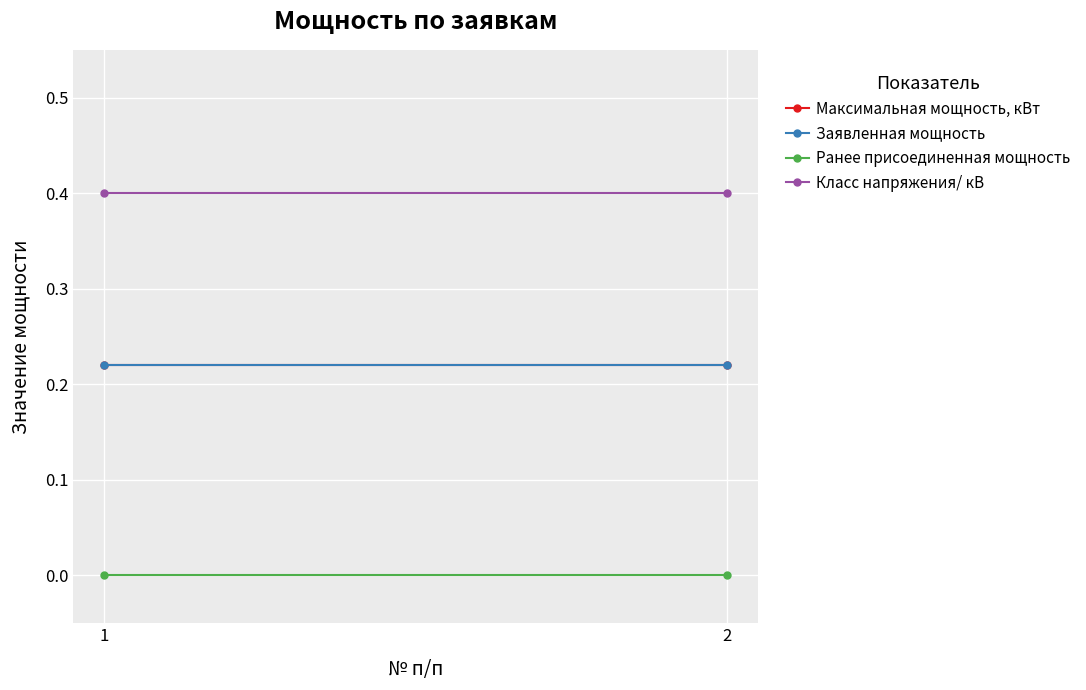

Is it true that Максимальная мощность, кВт equals 0.2 at 1?

True